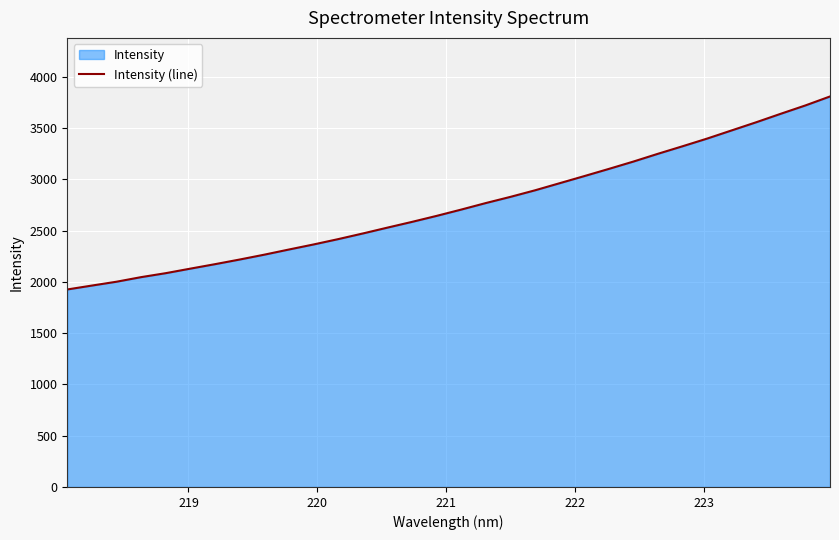

What is the difference between the maximum and minimum values?

1883.0